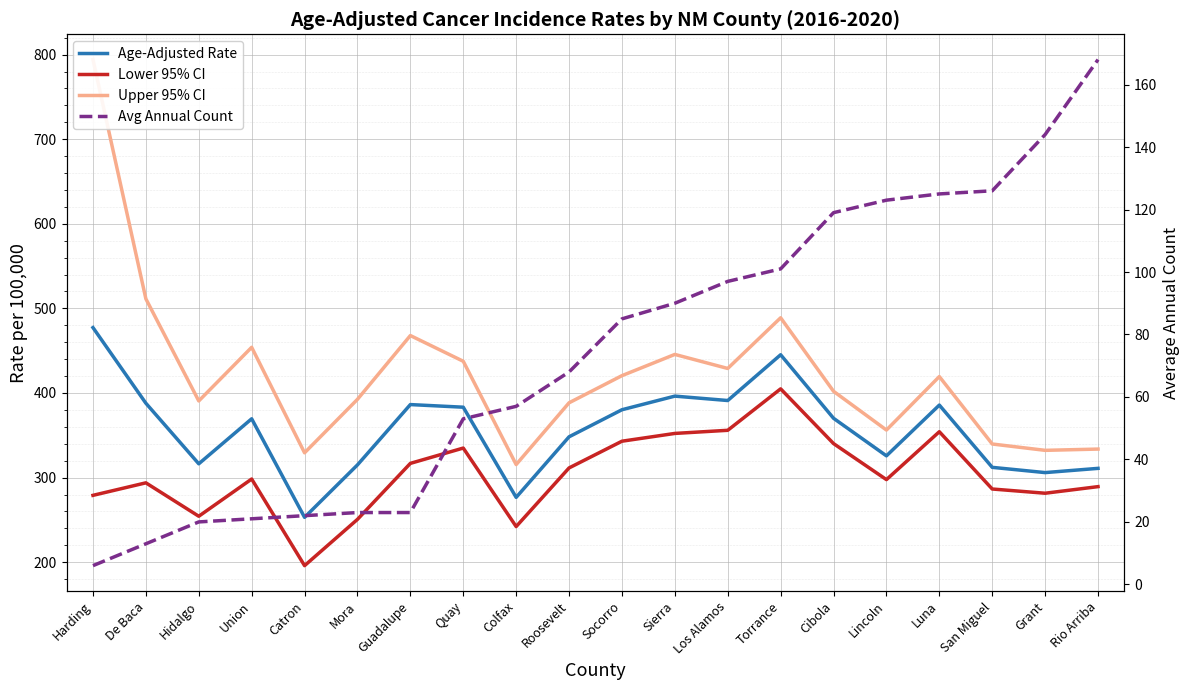

True or false: Age-Adjusted Rate has a value of 383.2 at Quay.

True